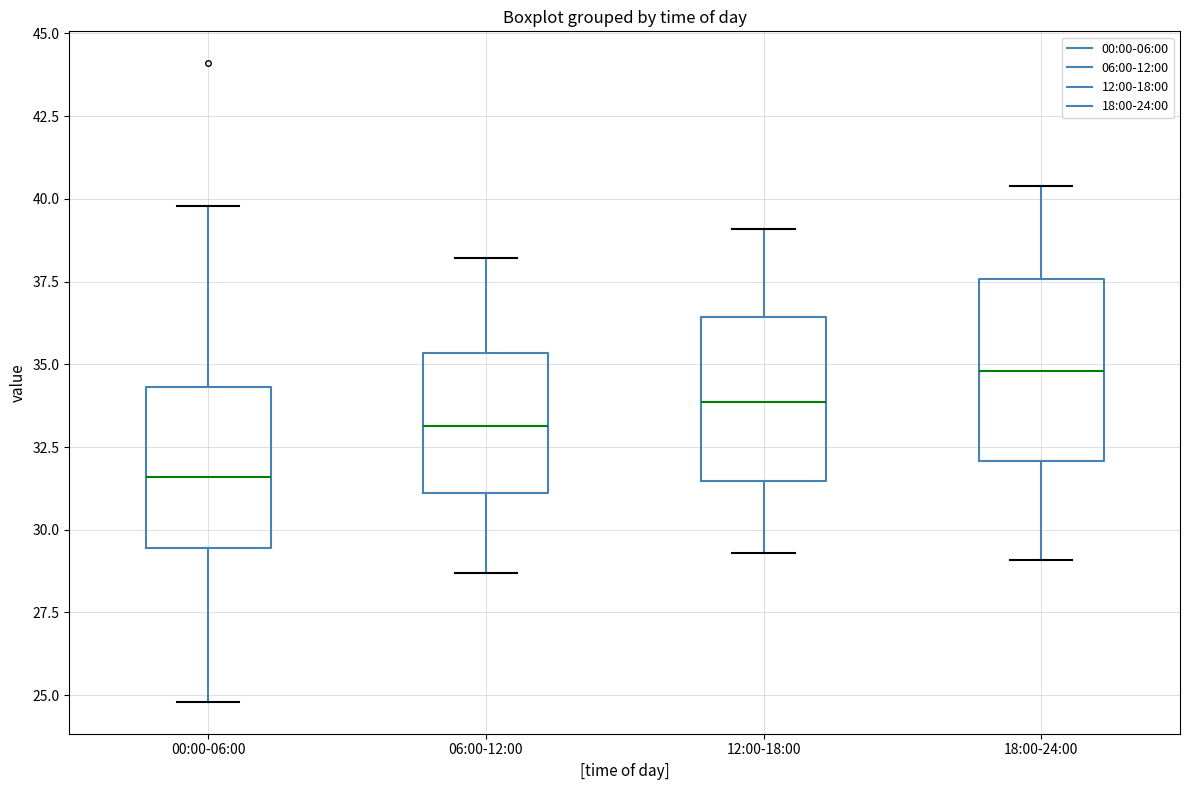

Reading left to right, read every box against the y-axis: the position of its median line, the range the box covers, and the ends of its whiskers. The values are not printed on the chart, so give them approximately, as read against the axis.

00:00-06:00: median 31.5, box 29.5 to 34.5, whiskers 25.0 to 40.0
06:00-12:00: median 33.0, box 31.0 to 35.5, whiskers 28.5 to 38.0
12:00-18:00: median 34.0, box 31.5 to 36.5, whiskers 29.5 to 39.0
18:00-24:00: median 35.0, box 32.0 to 37.5, whiskers 29.0 to 40.5